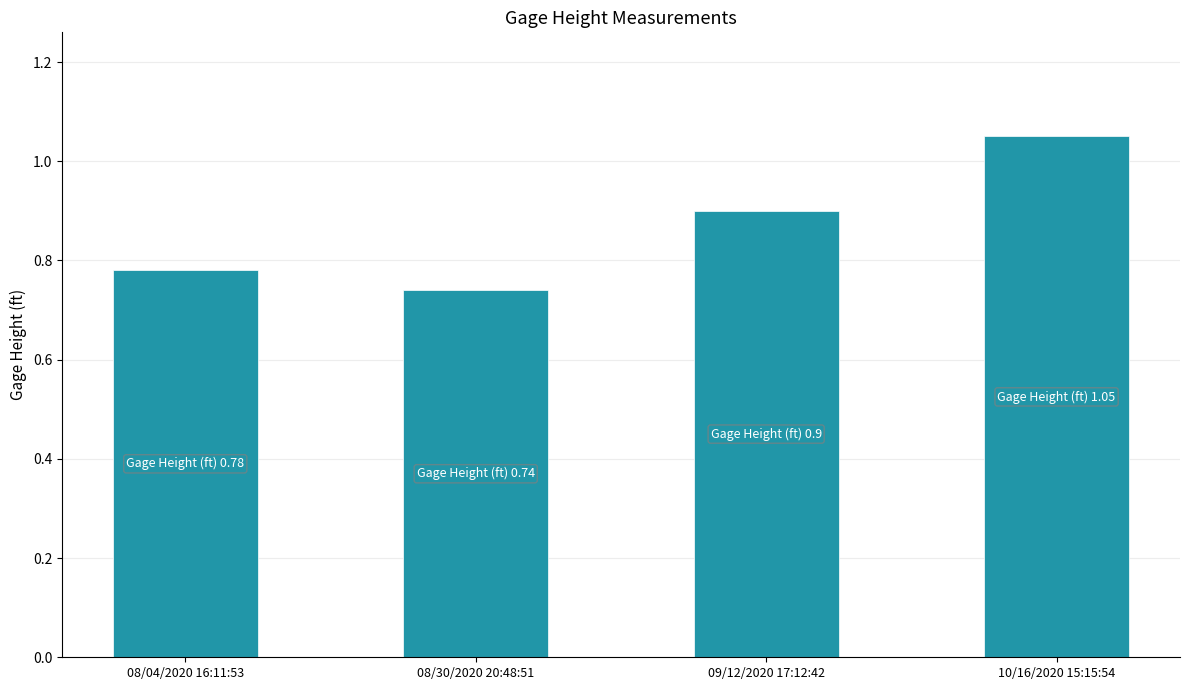

What is the average value?

0.9